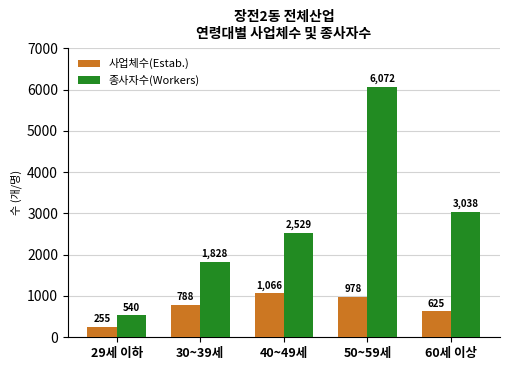

What is the value of the 사업체수(Estab.) bar at the 4th from the left?

978